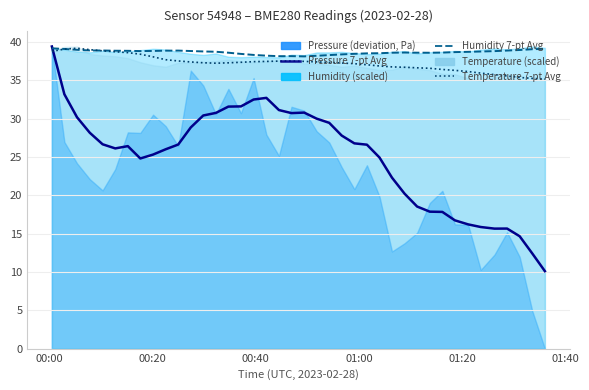

How many intersections are there between Pressure 7-pt Avg and Temperature 7-pt Avg?

1